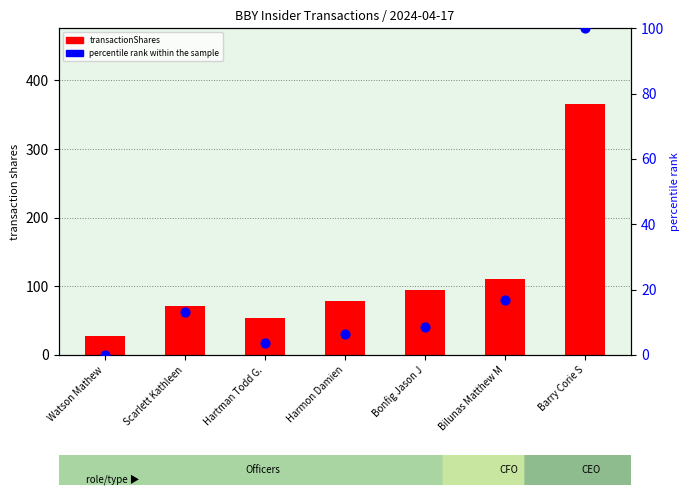

Which series has the largest Y range (max minus min)?

transactionShares